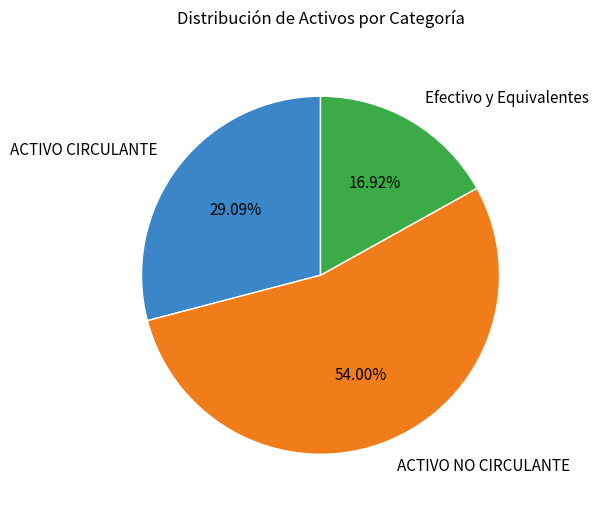

Is there a majority slice in this chart?

Yes